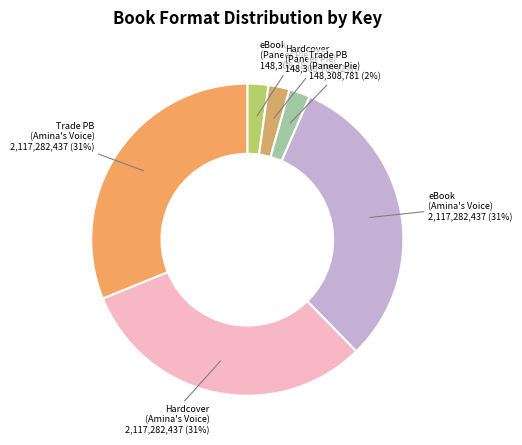

Which slice is the smallest?

eBook (American as Paneer Pie)